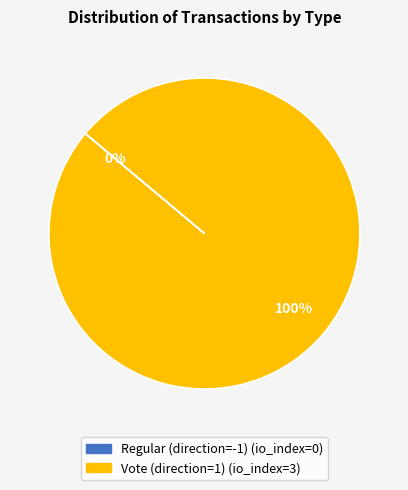

To the nearest percent, what is the difference between the largest and smallest slice percentages?

100%